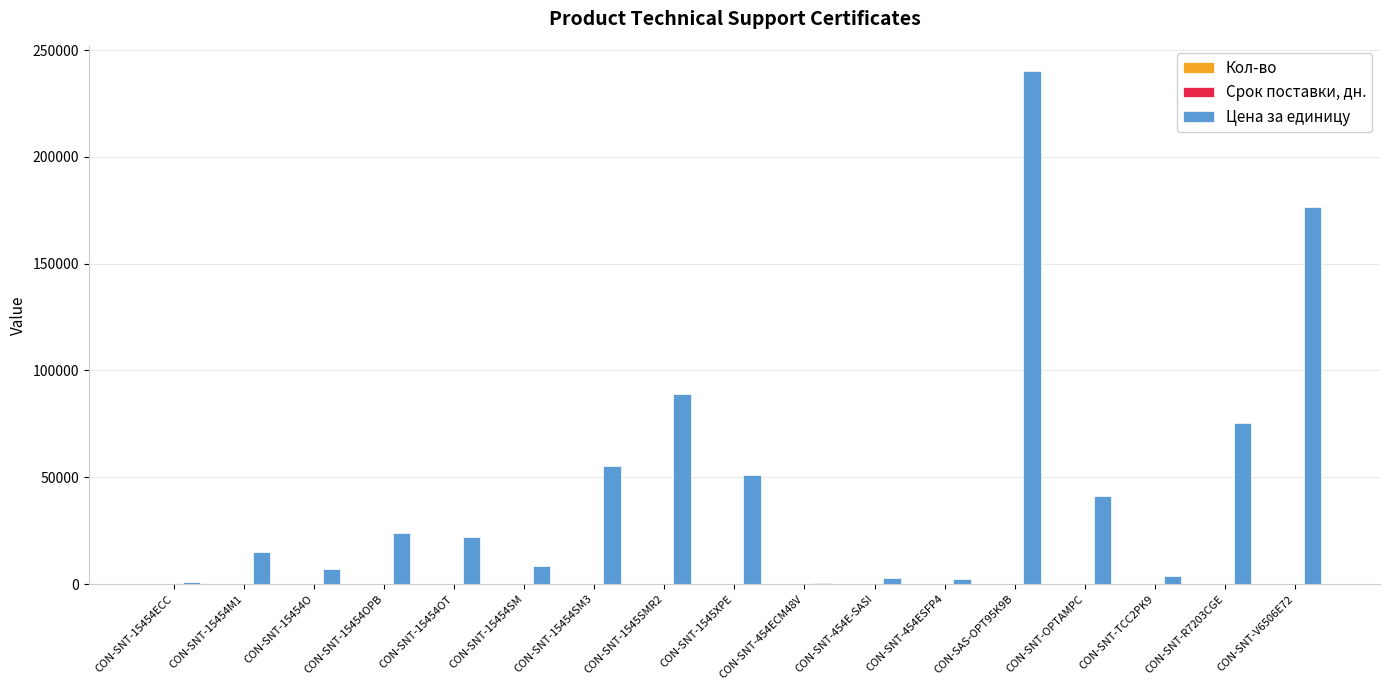

Count the number of categories in the chart.

17